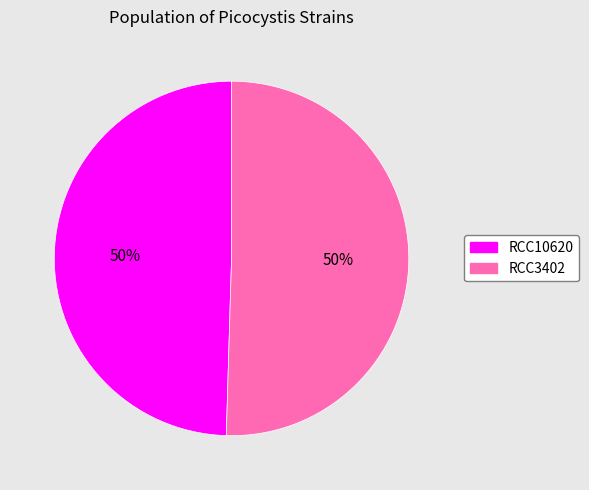

Is the sum of RCC10620 and RCC3402 greater than half?

Yes